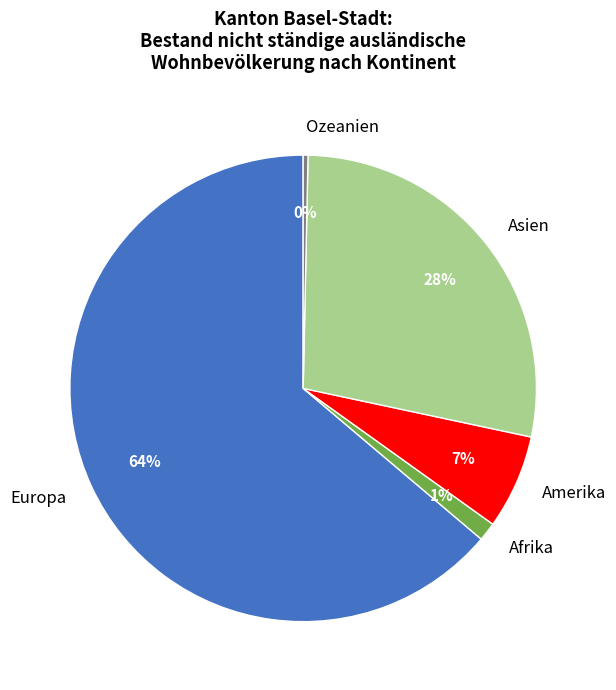

True or false: Europa accounts for 32% of the total.

False